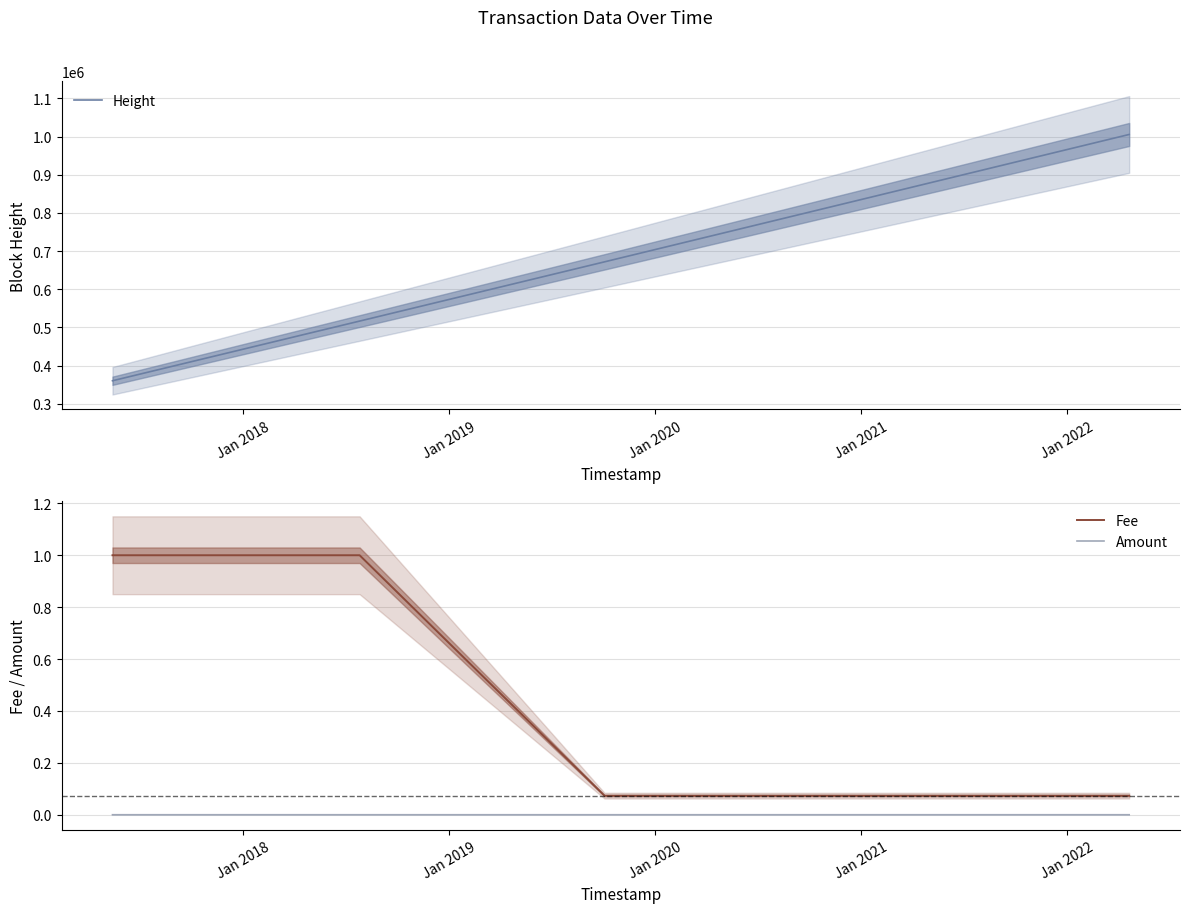

Does the chart have visible grid lines?

Yes